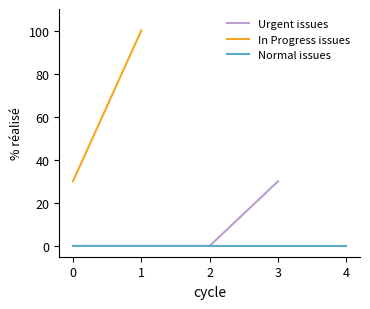

Is it true that Urgent issues equals 21 at 0?

False